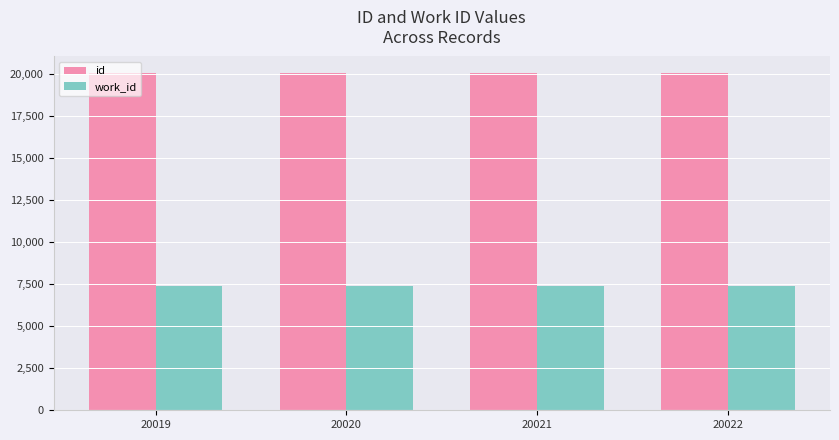

Which series has the largest total across all categories?

id